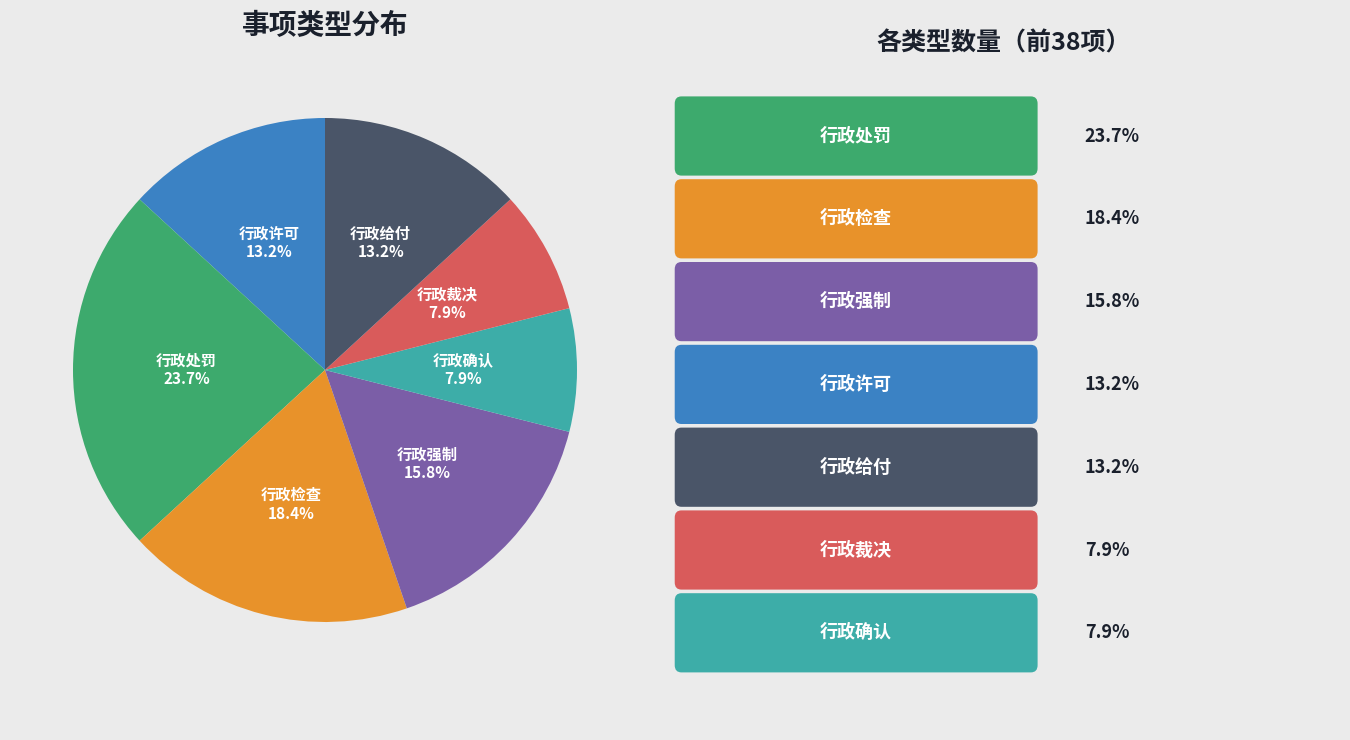

To the nearest percent, what is the difference between the 行政给付 and 行政裁决 slice percentages?

5%